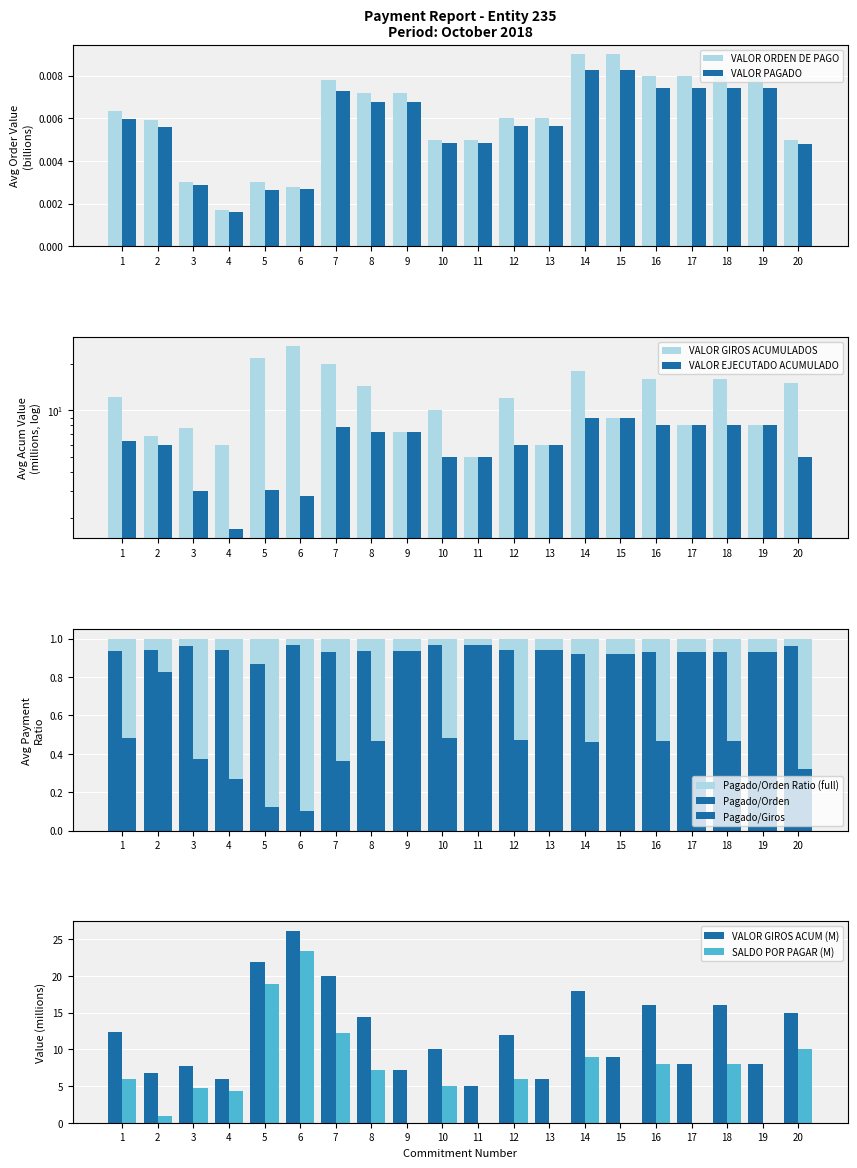

Are the bars grouped side by side (vs. stacked)?

Yes